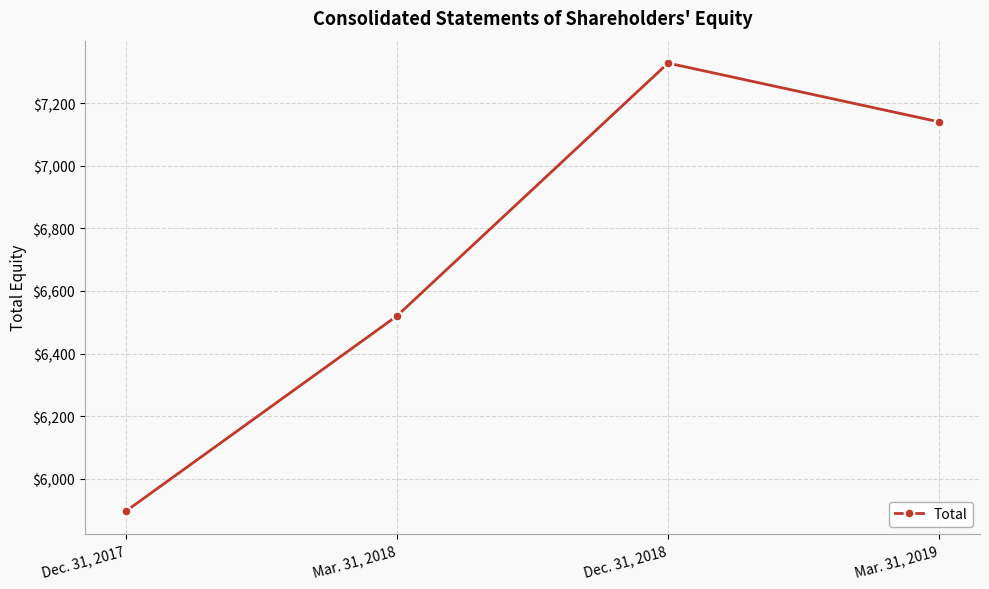

What is the difference between the maximum and second lowest values?

808